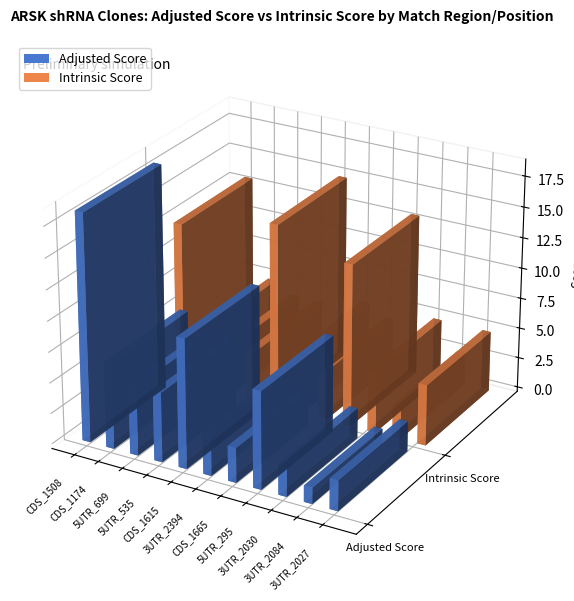

At how many categories does at least one series exceed 6?

4